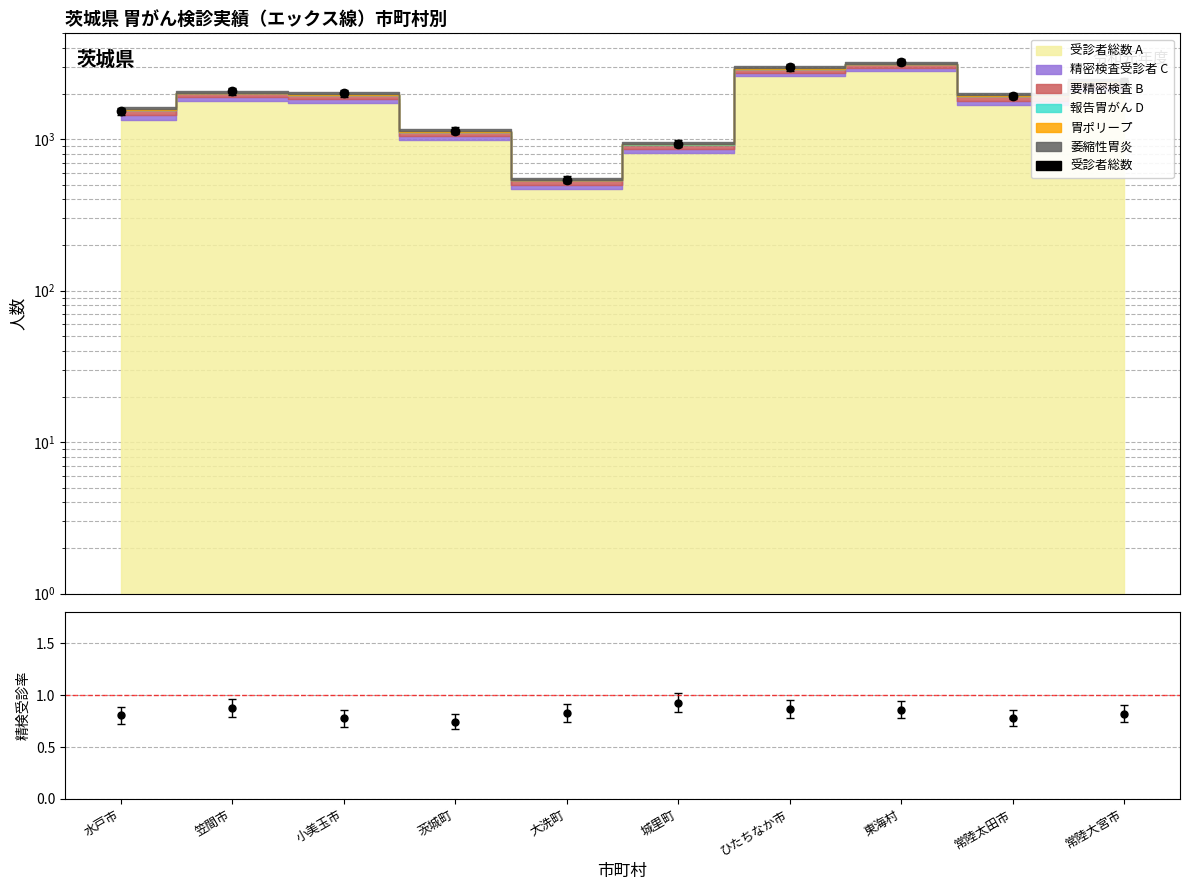

What is the sum of all values?

18772.6